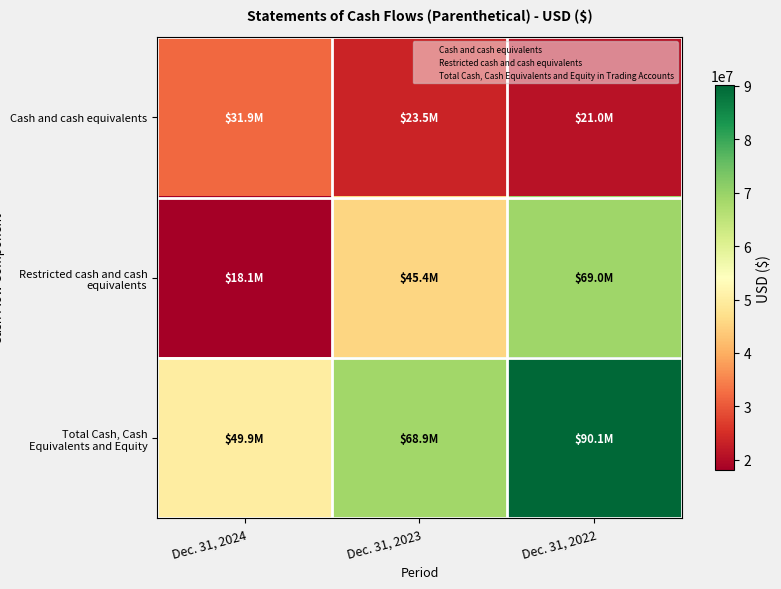

Count the number of data series in this chart.

3